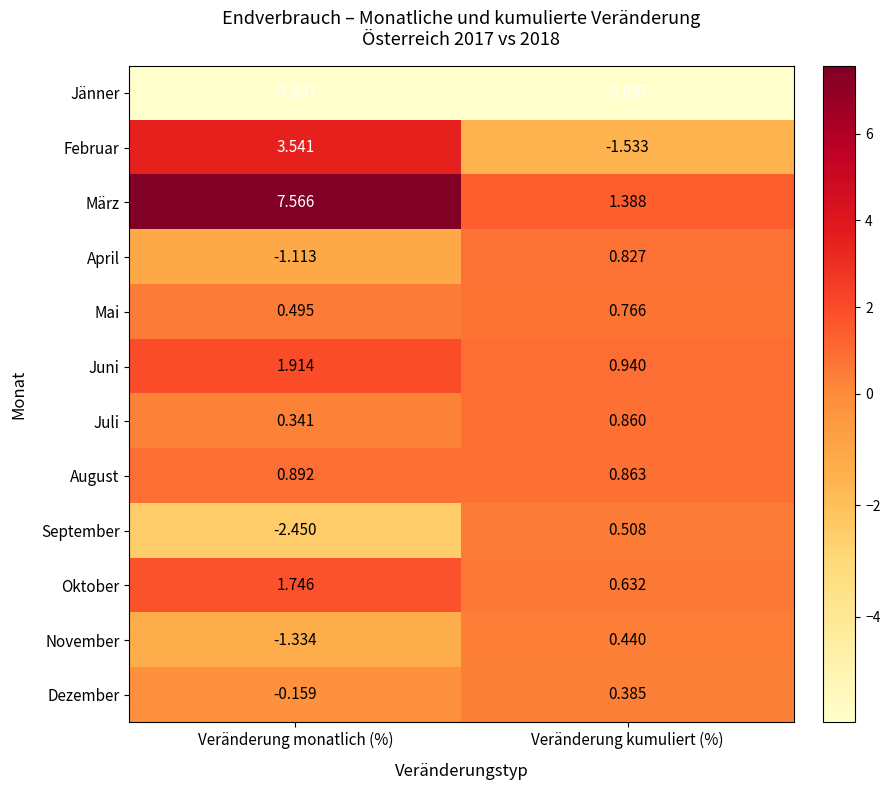

Which series has the largest total across all categories?

März